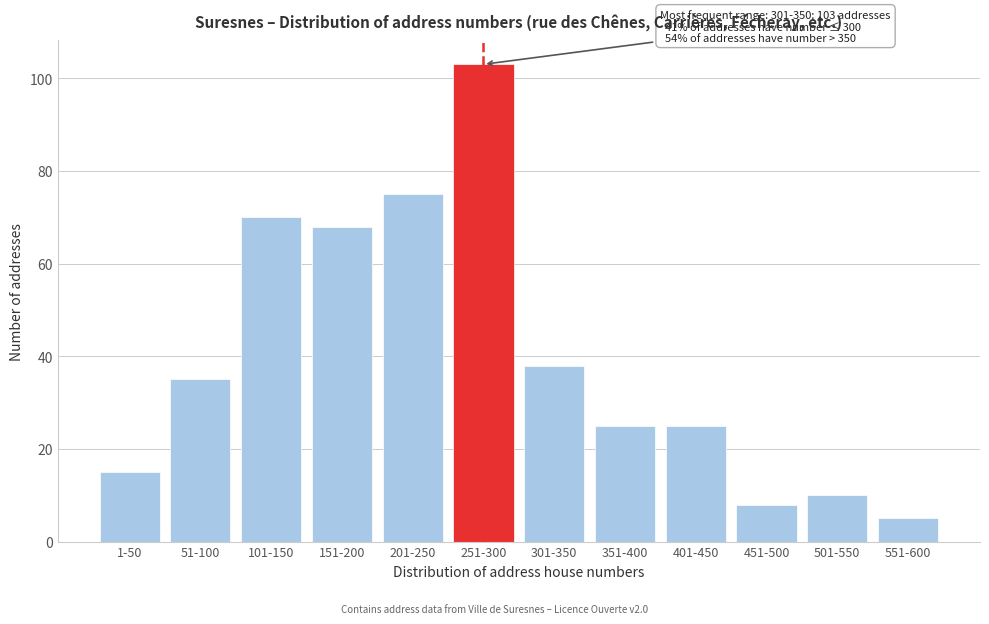

Reading left to right, list all the values displayed in this chart.

15	35	70	68	75	103	38	25	25	8	10	5